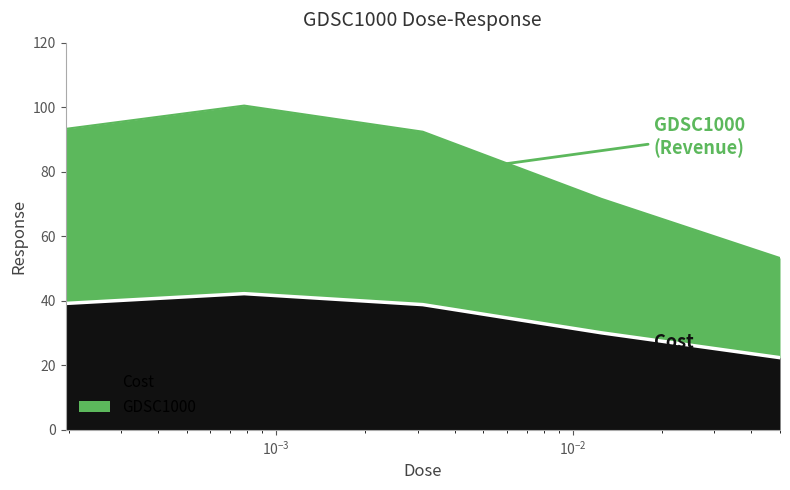

What is the highest value of the Cost series?

42.2